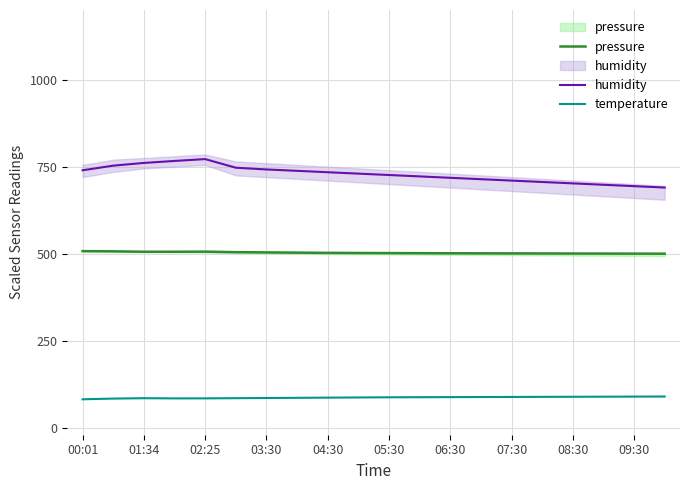

List the series in order of their overall mean, highest first.

humidity, pressure, temperature